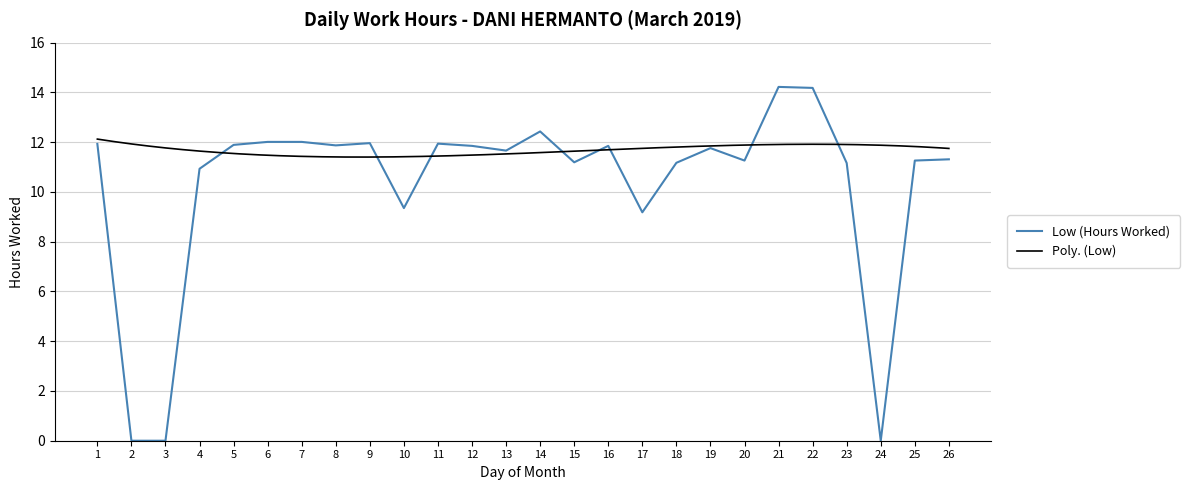

Where is the first local maximum?

9